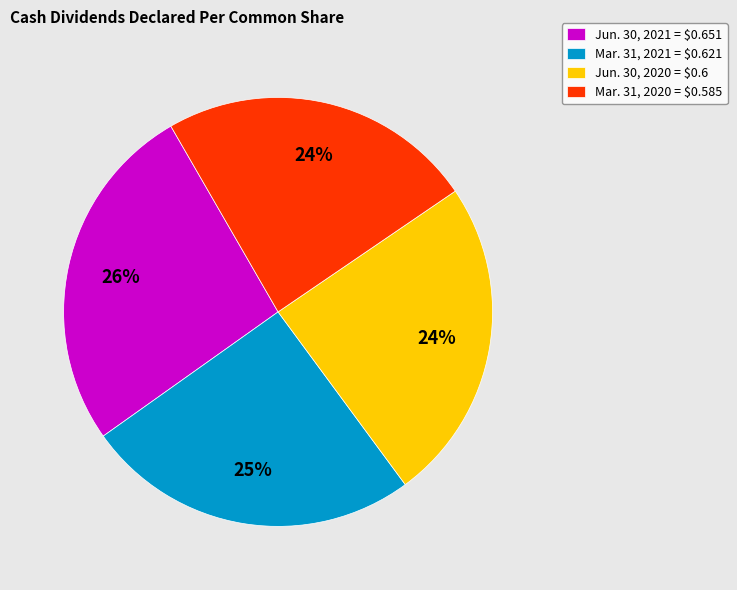

To the nearest percent, what is the average slice percentage?

25%